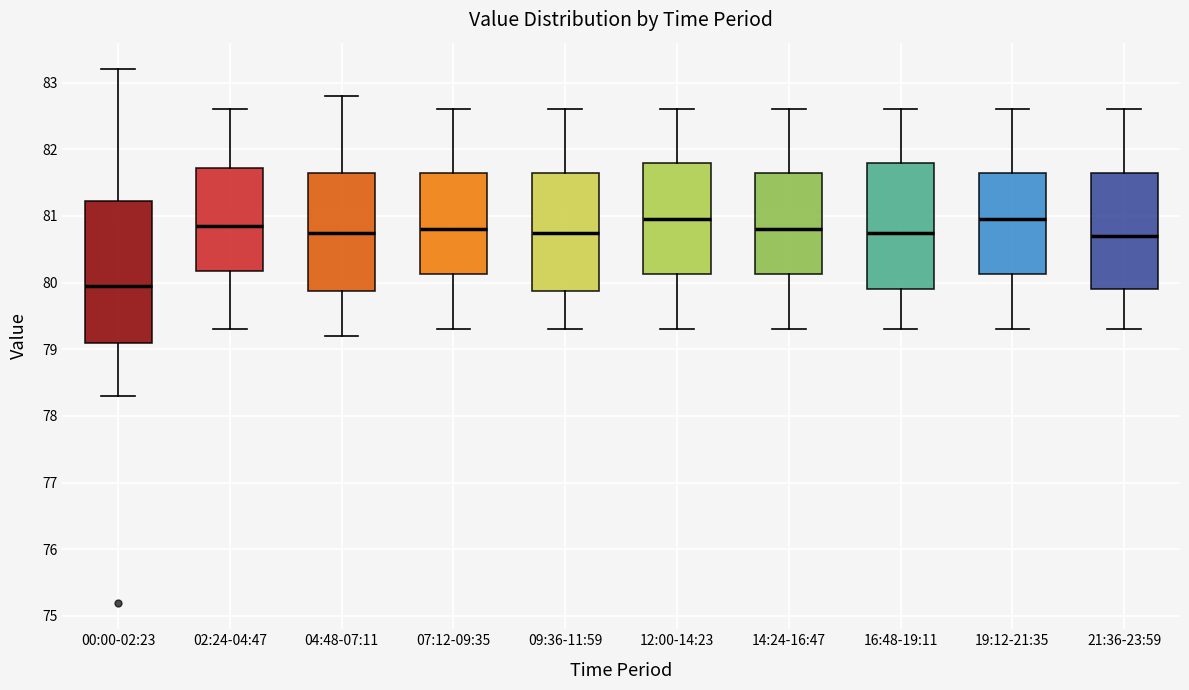

Where is the upper edge of the box for 00:00-02:23 on the y-axis? The values are not printed on the chart, so give them approximately, as read against the axis.

81.2